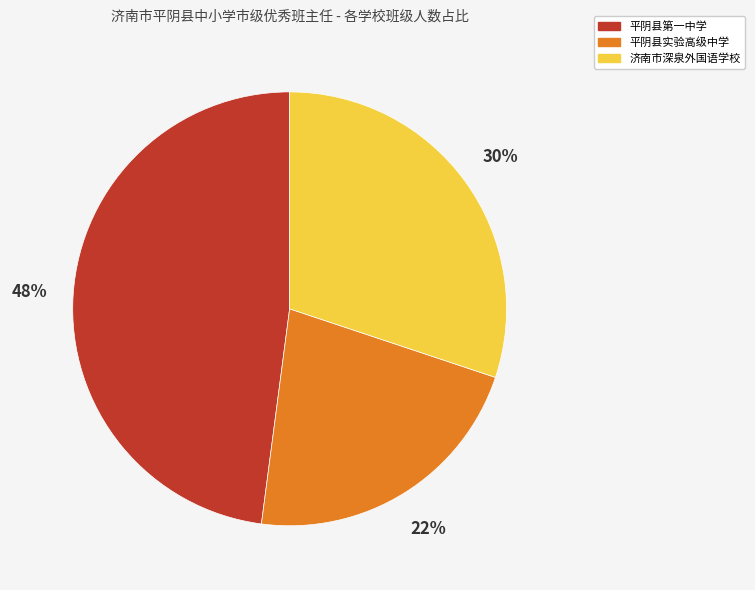

How many slices are in this pie chart?

3